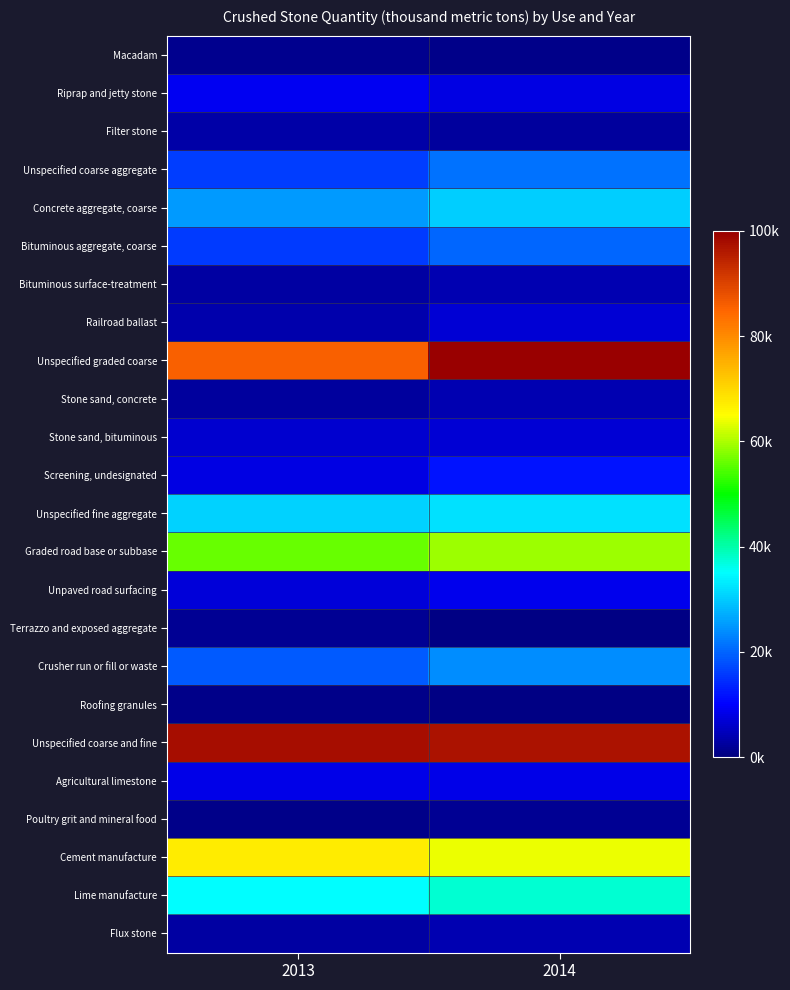

At which category is the sum across all series the highest?

2014